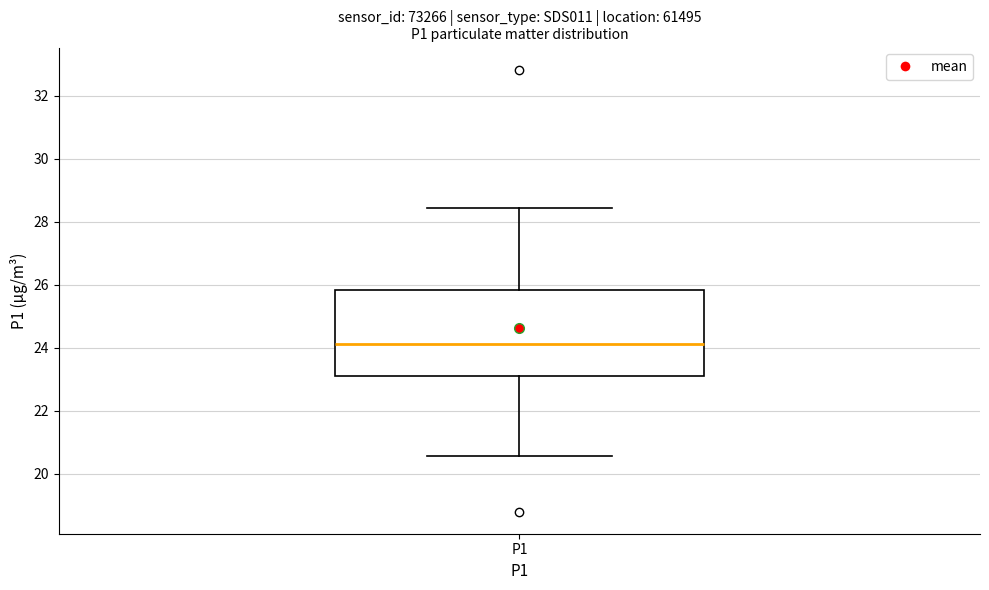

Where does the median line of the box for P1 sit on the y-axis? The values are not printed on the chart, so give them approximately, as read against the axis.

24.2